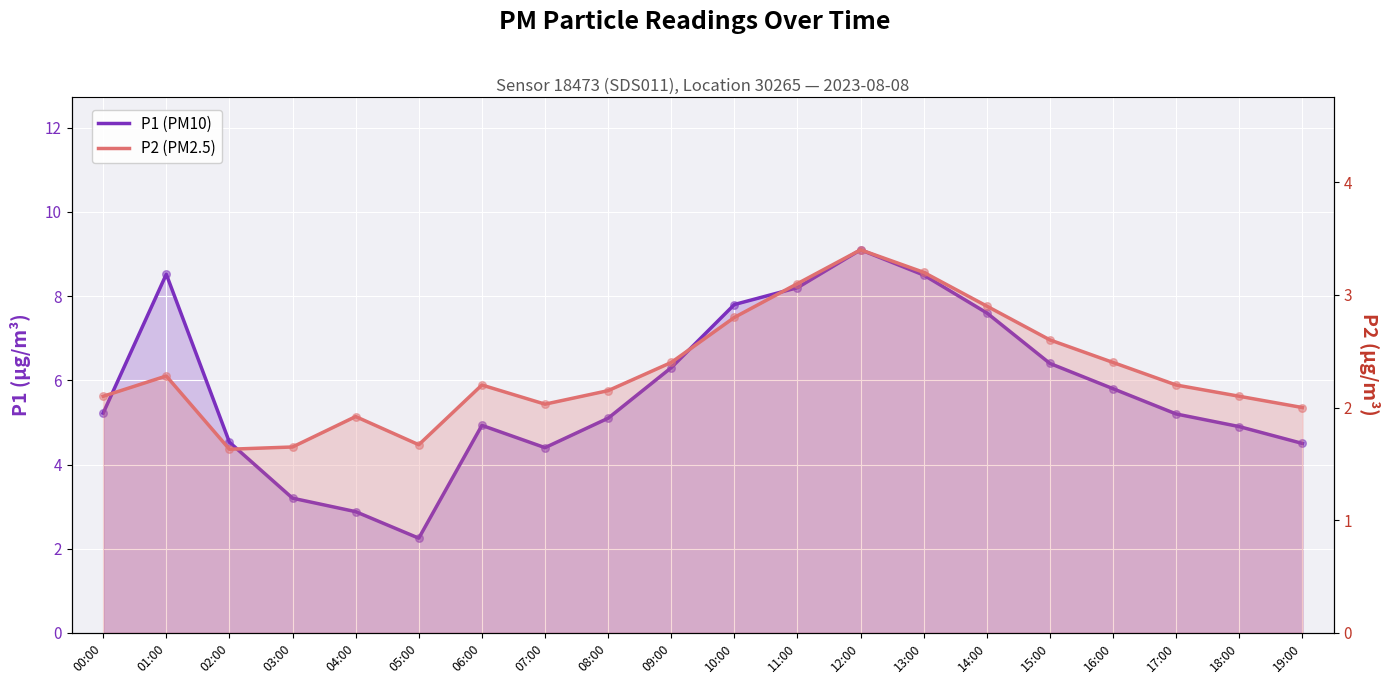

Which series contains the highest Y value?

P1 (PM10)